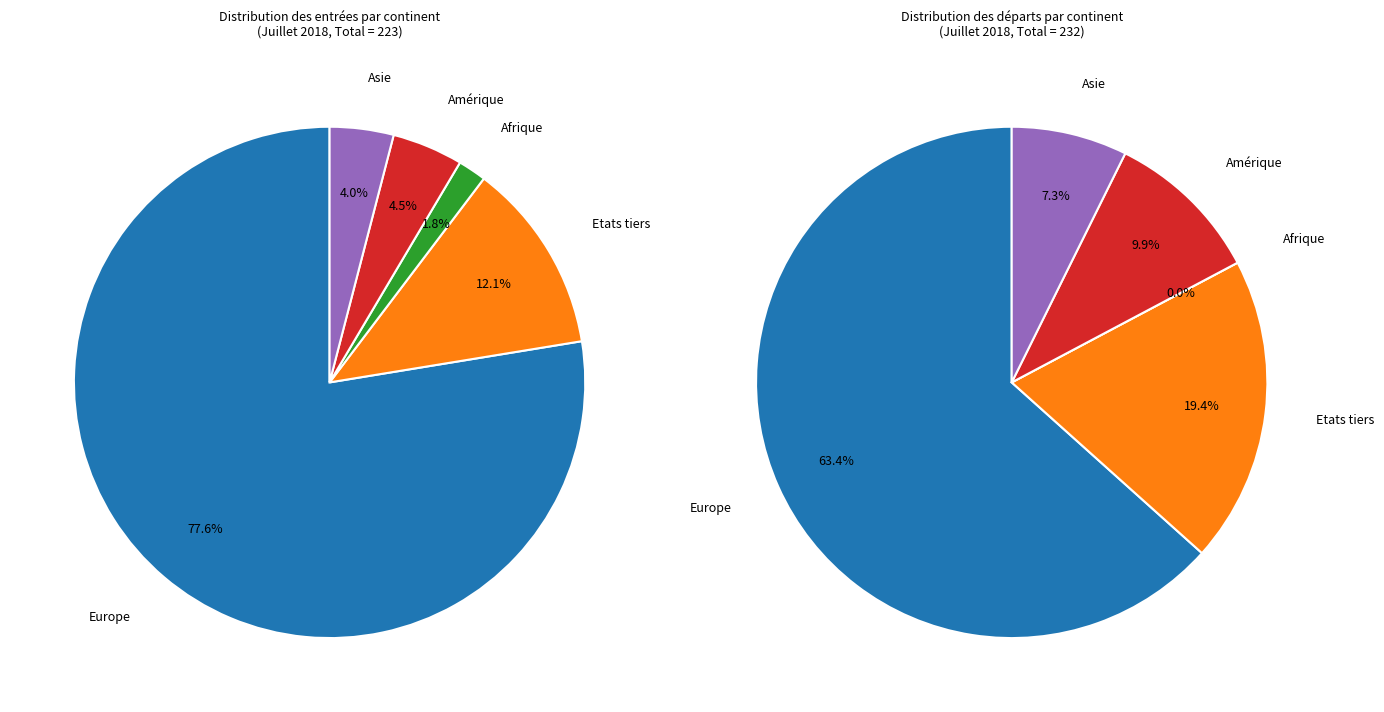

True or false: 1 accounts for 12% of the total.

True